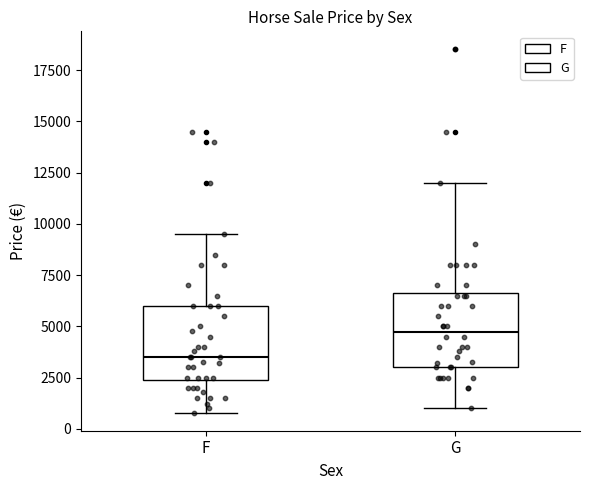

Where does the upper whisker of the box for G end on the y-axis? The values are not printed on the chart, so give them approximately, as read against the axis.

12000